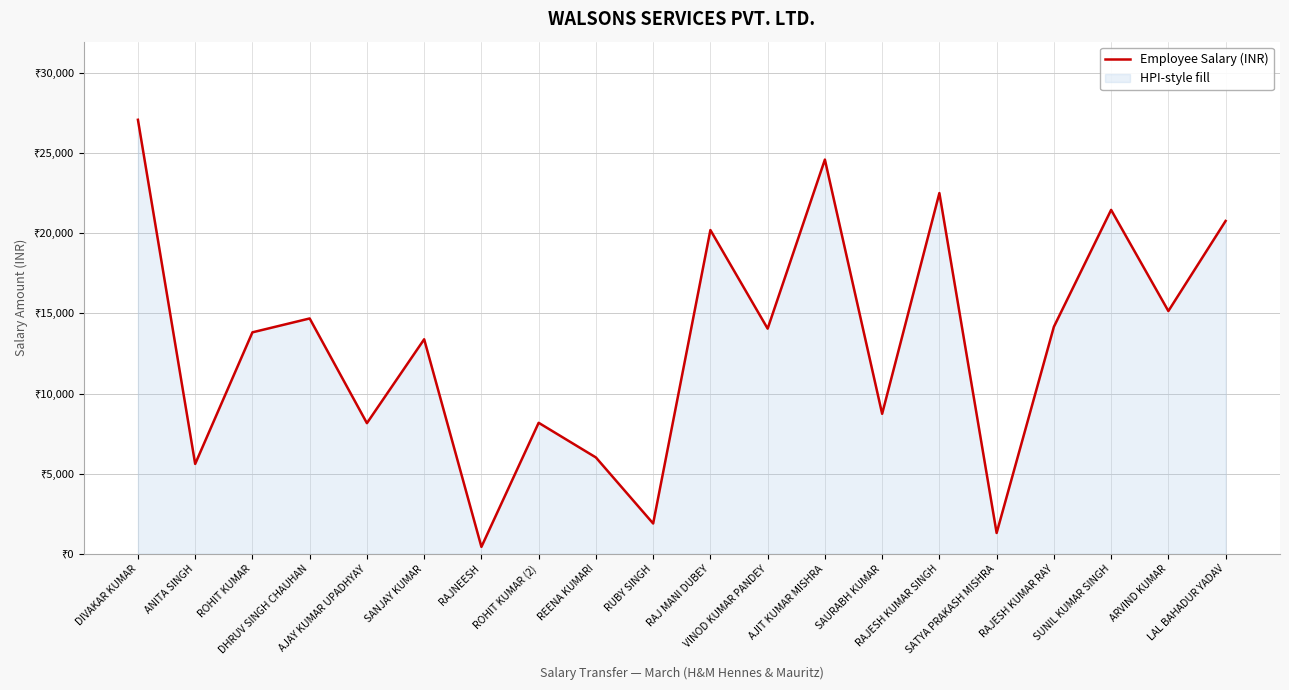

List the labels in order of value, smallest first.

RAJNEESH, SATYA PRAKASH MISHRA, RUBY SINGH, ANITA SINGH, REENA KUMARI, AJAY KUMAR UPADHYAY, ROHIT KUMAR (2), SAURABH KUMAR, SANJAY KUMAR, ROHIT KUMAR, VINOD KUMAR PANDEY, RAJESH KUMAR RAY, DHRUV SINGH CHAUHAN, ARVIND KUMAR, RAJ MANI DUBEY, LAL BAHADUR YADAV, SUNIL KUMAR SINGH, RAJESH KUMAR SINGH, AJIT KUMAR MISHRA, DIVAKAR KUMAR